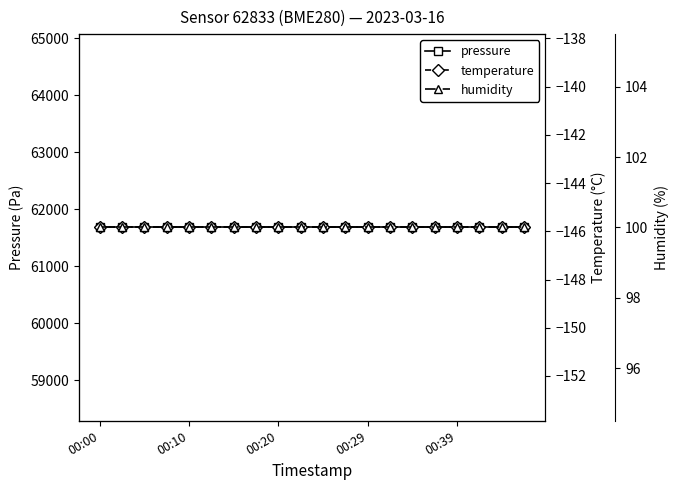

True or false: humidity and temperature intersect in this chart.

False